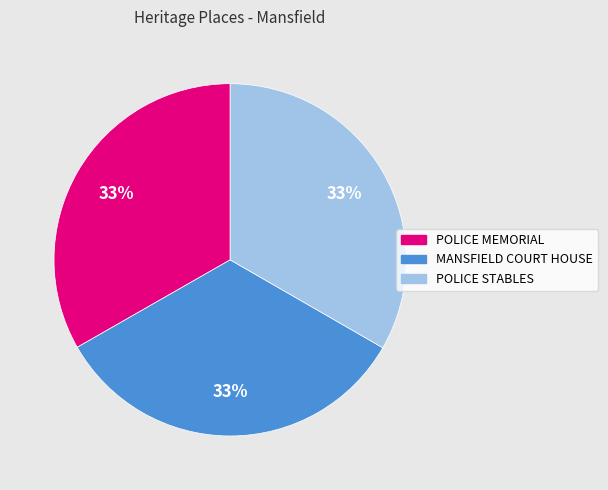

To the nearest percent, what portion does POLICE MEMORIAL represent?

33%